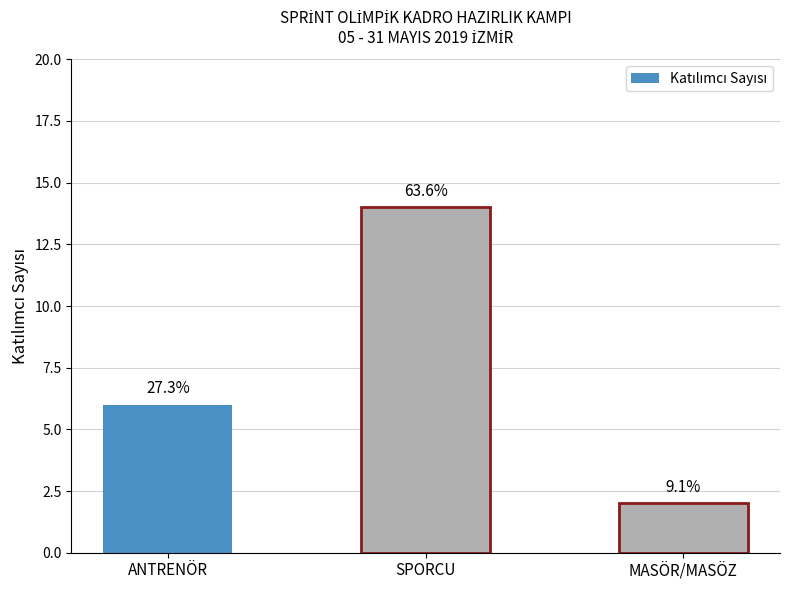

List the labels in order of value, smallest first.

MASÖR/MASÖZ, ANTRENÖR, SPORCU